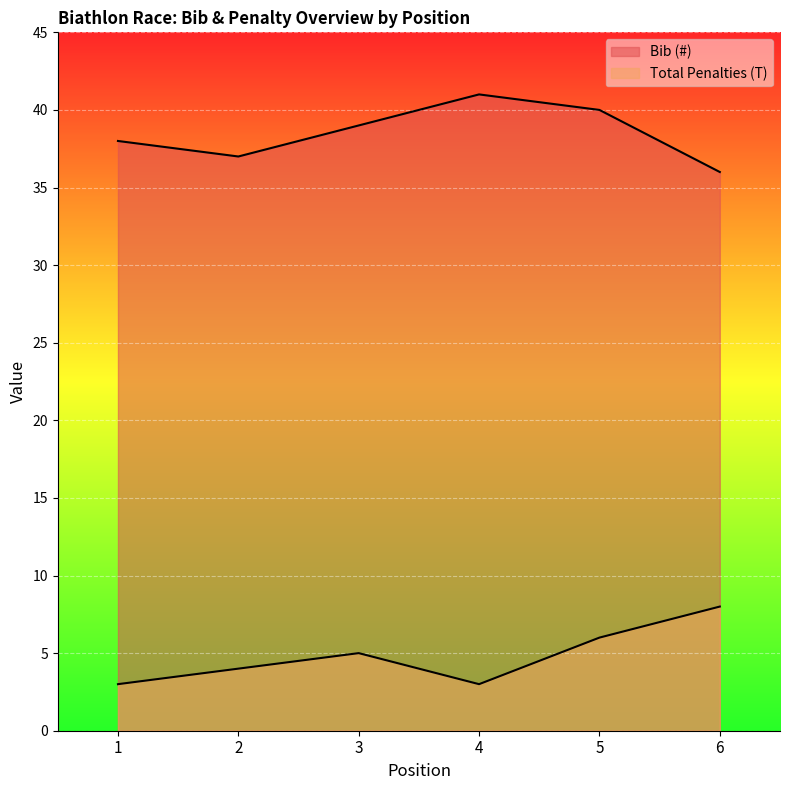

True or false: Bib (#) has a value of 41 at 4.

True